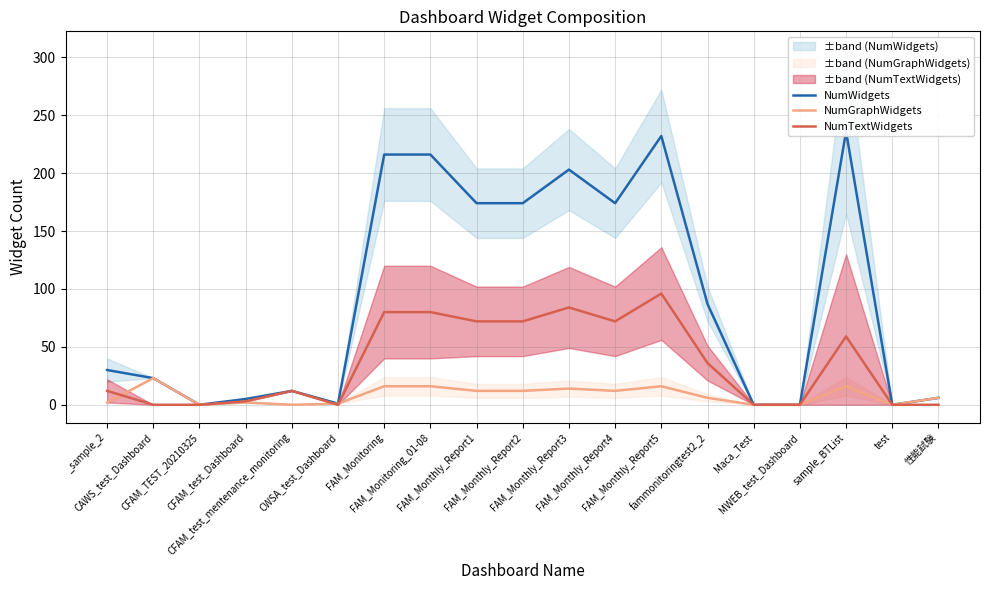

How many series are shown in this chart?

3